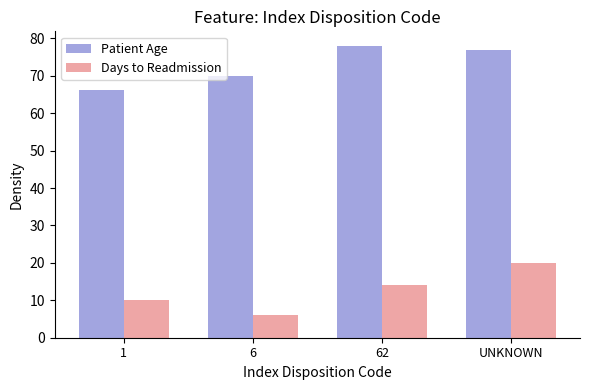

The Patient Age series shows 19.3 at 62. True or false?

False